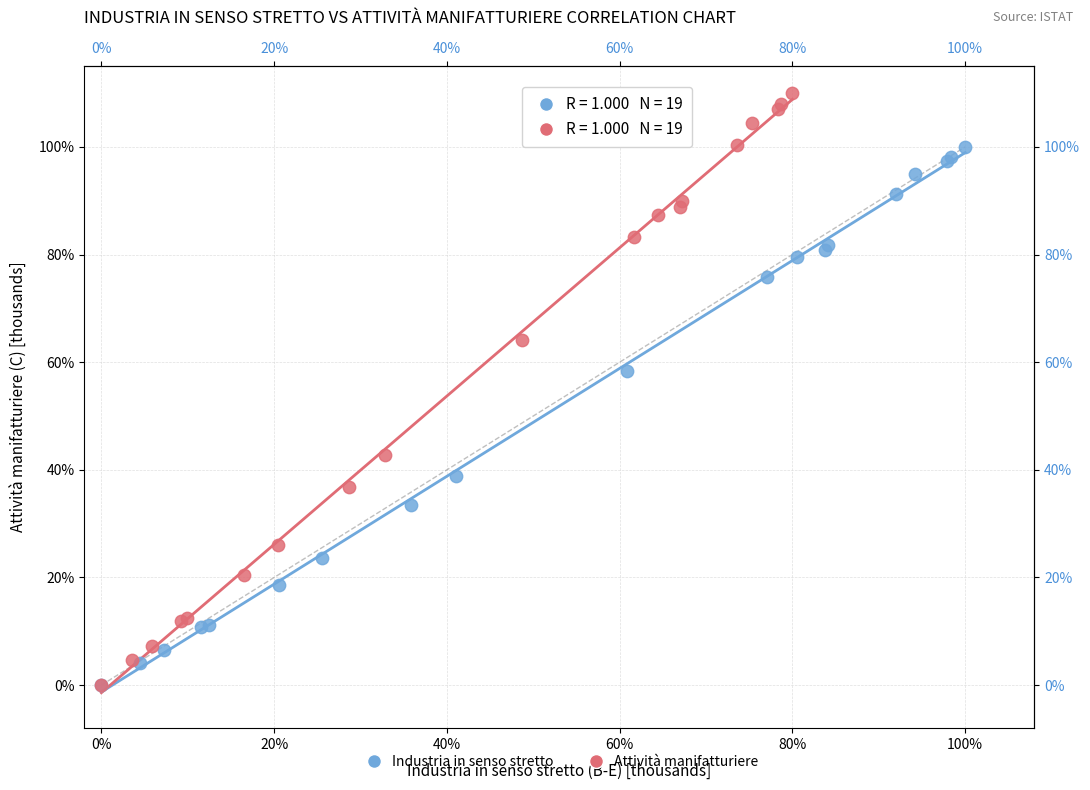

Which series has the largest Y range (max minus min)?

Attività manifatturiere